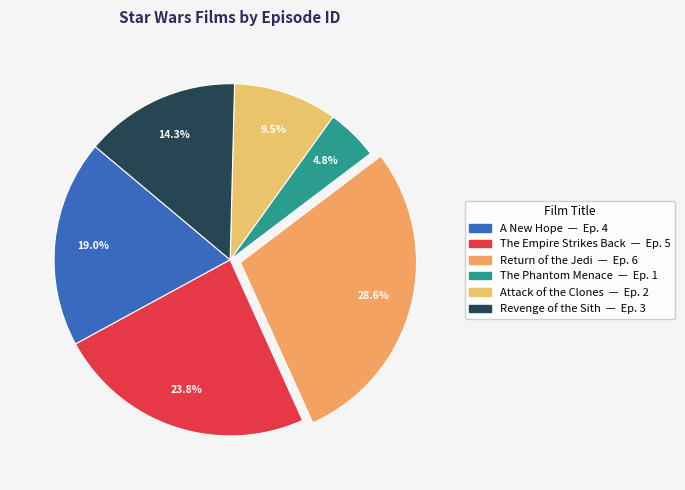

What is the change in value from The Empire Strikes Back to Return of the Jedi?

+1